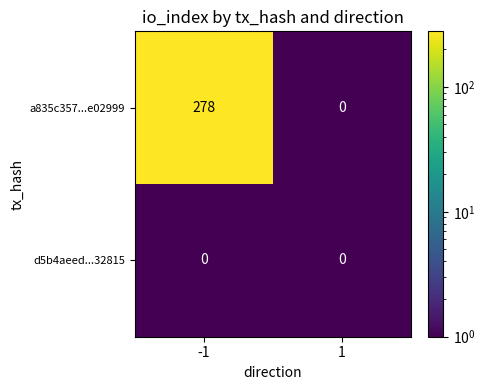

Read the a835c357...e02999 value at -1.

278